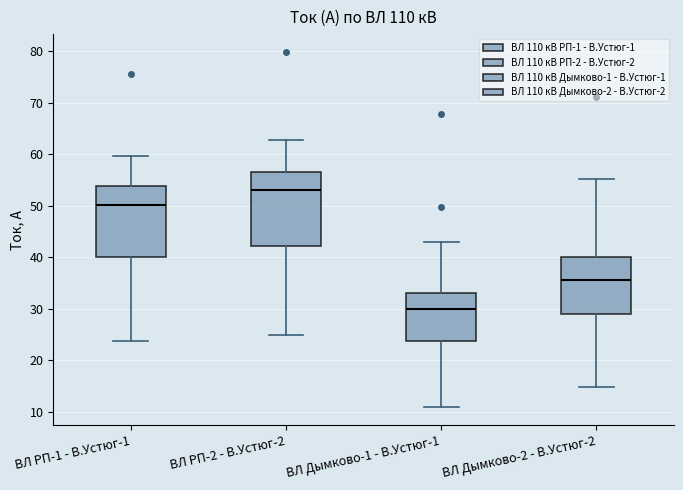

Which box has the highest median line?

ВЛ РП-2 - В.Устюг-2